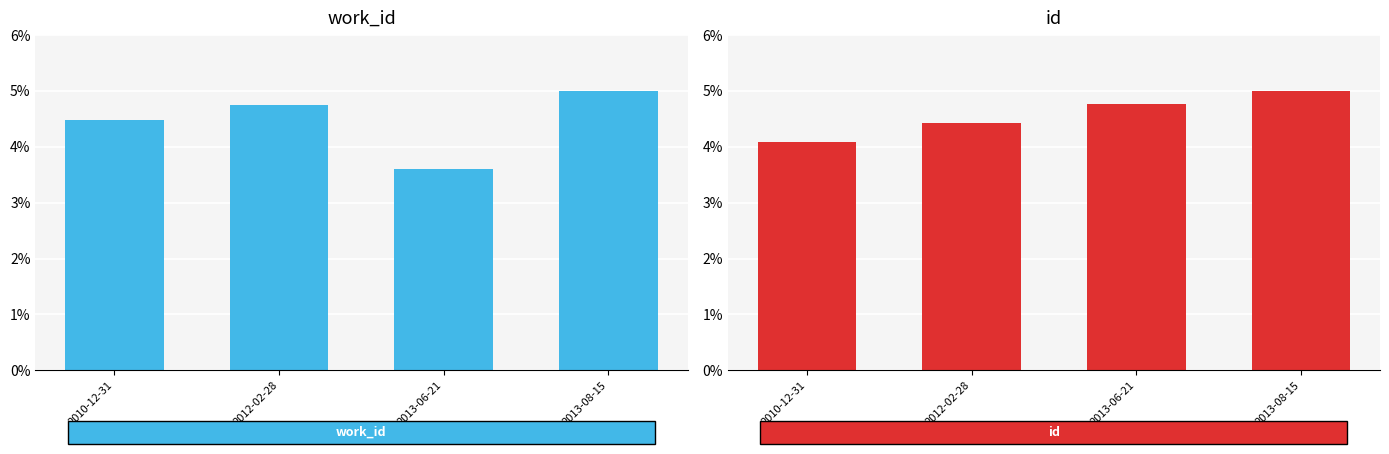

What is the label of the 1st bar from the right?

2013-08-15